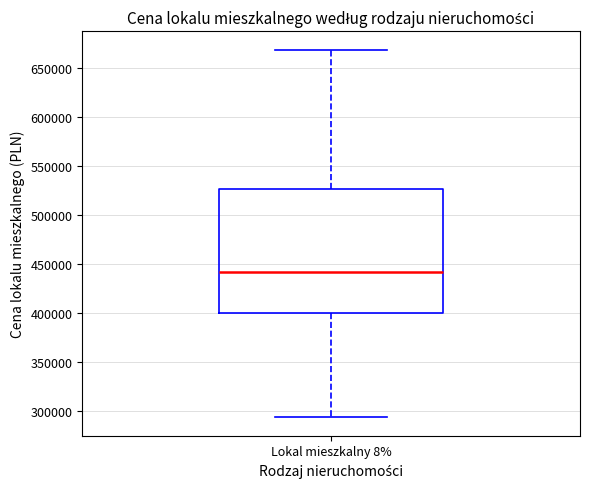

Where does the median line of the box for Lokal mieszkalny 8% sit on the y-axis? The values are not printed on the chart, so give them approximately, as read against the axis.

440000